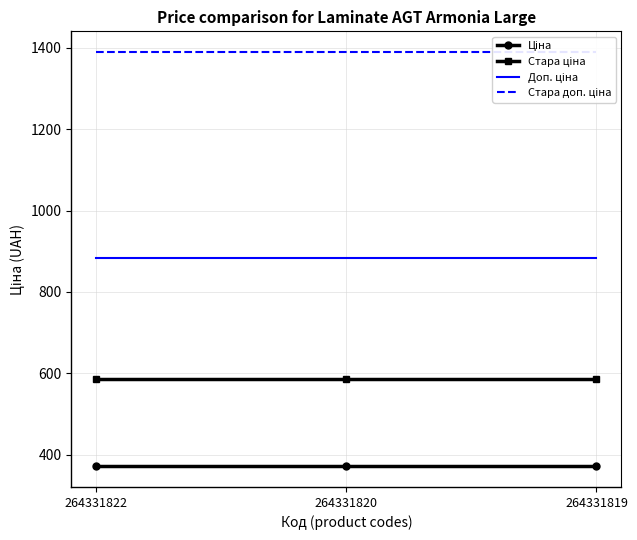

Rank the series by their average value, from highest to lowest.

Стара доп. ціна, Доп. ціна, Стара ціна, Ціна